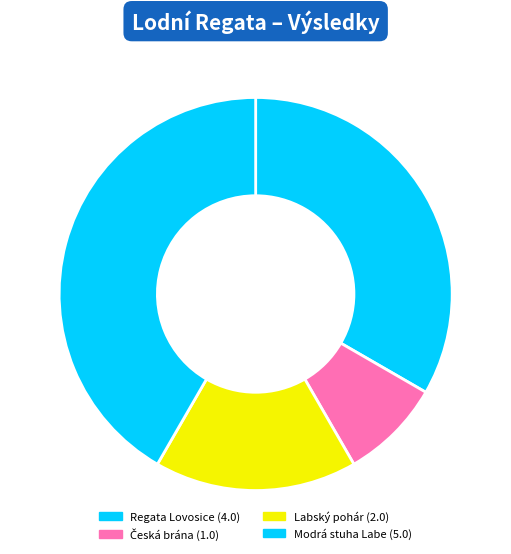

How many slices are in this pie chart?

4